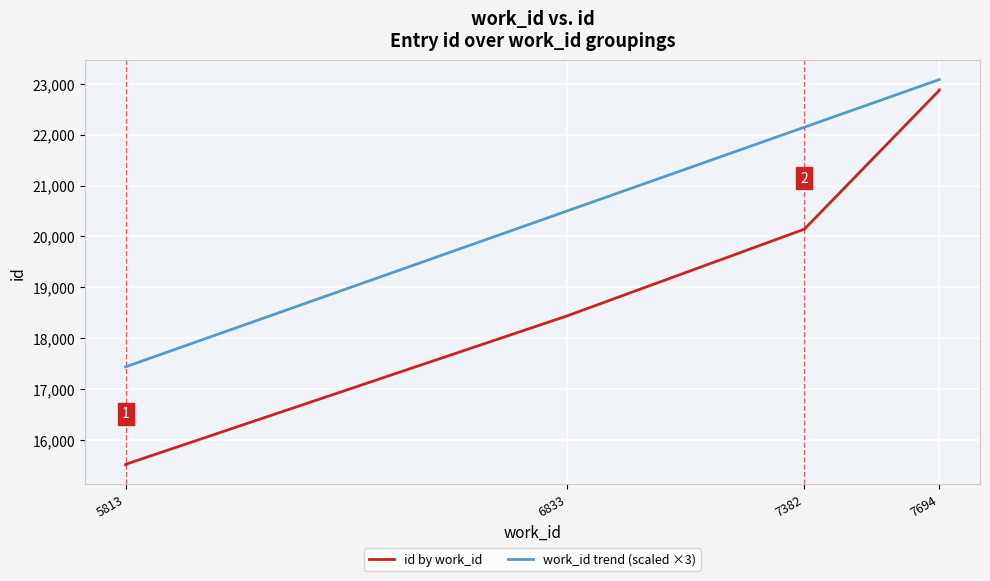

What are all the series names shown in the legend?

id by work_id, work_id trend (scaled ×3)